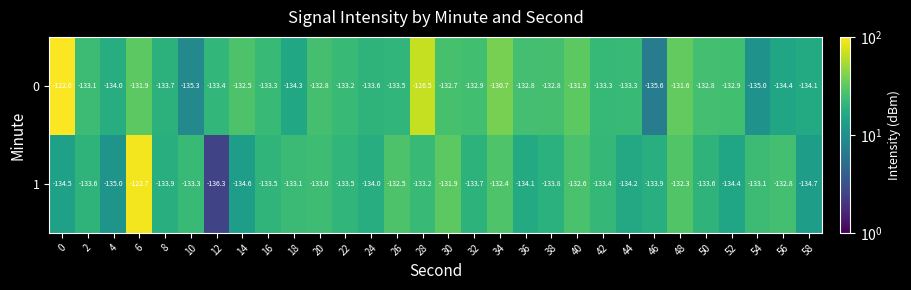

Rank the series at 34 from highest to lowest value.

0, 1